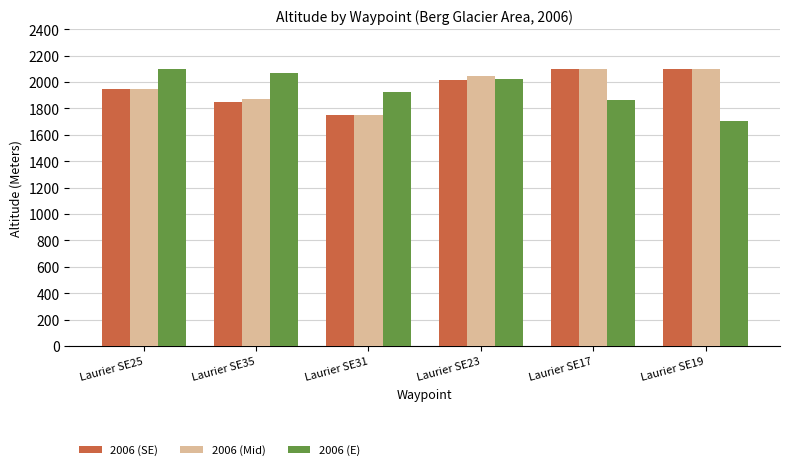

What is the spread (max minus min) of values at Laurier SE17?

234